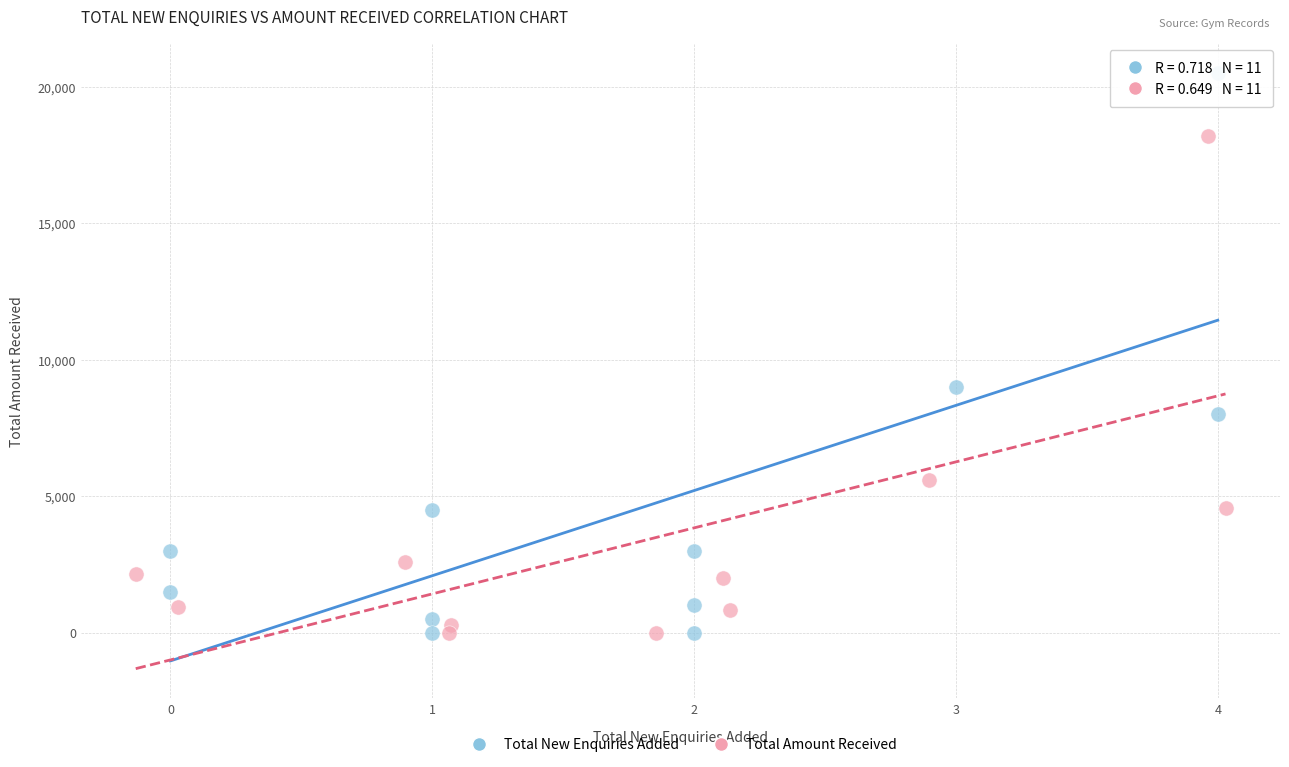

What are all the series names shown in the legend?

Total New Enquiries Added, Total Amount Received